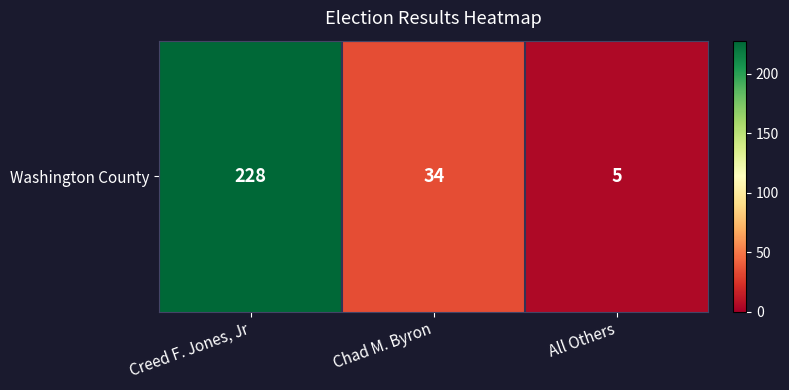

Reading left to right, what are all the values shown in this chart?

228	34	5